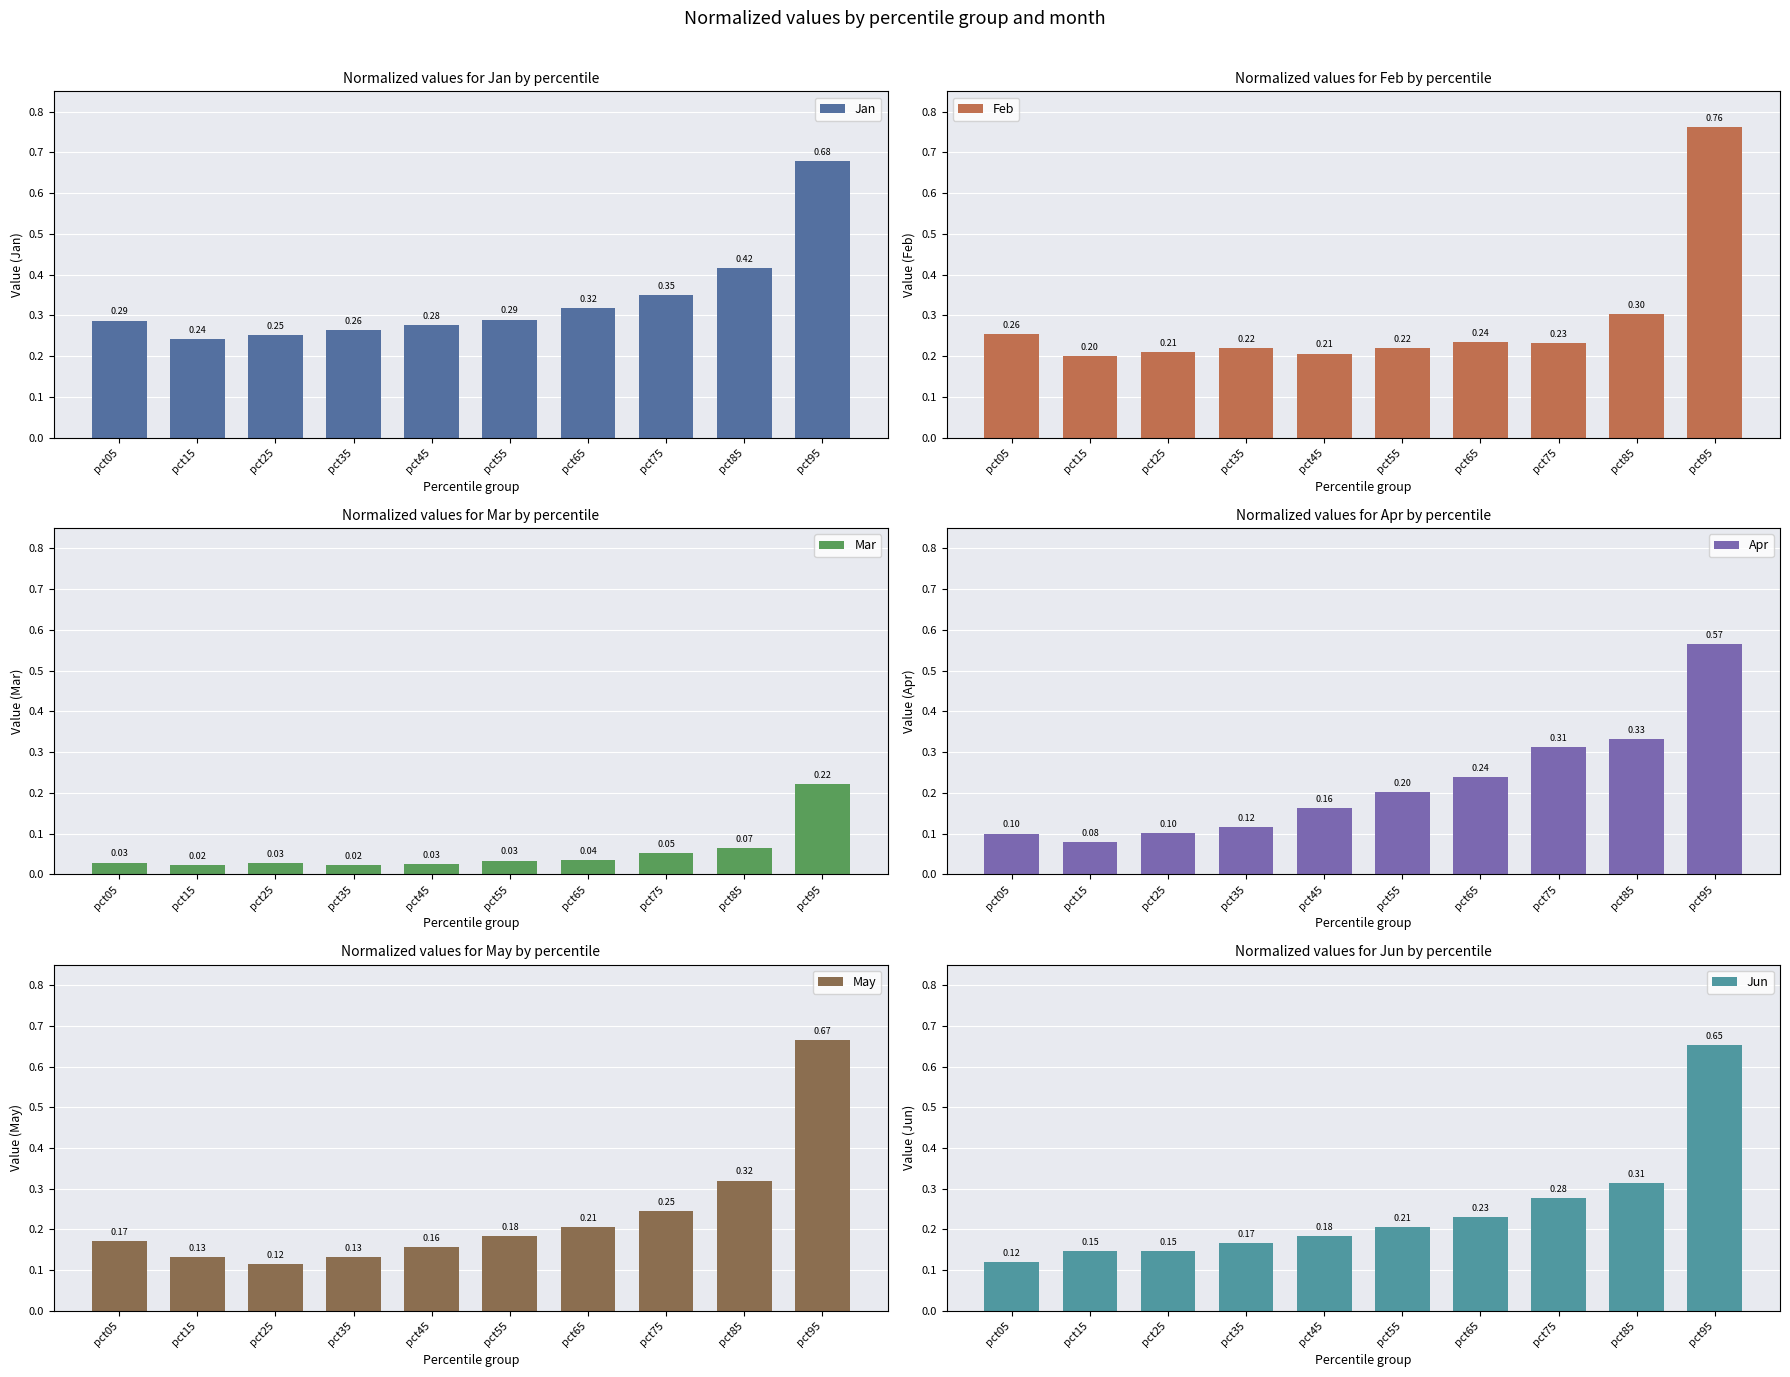

At pct55, list the series in order from largest to smallest.

Jan, Feb, Jun, Apr, May, Mar